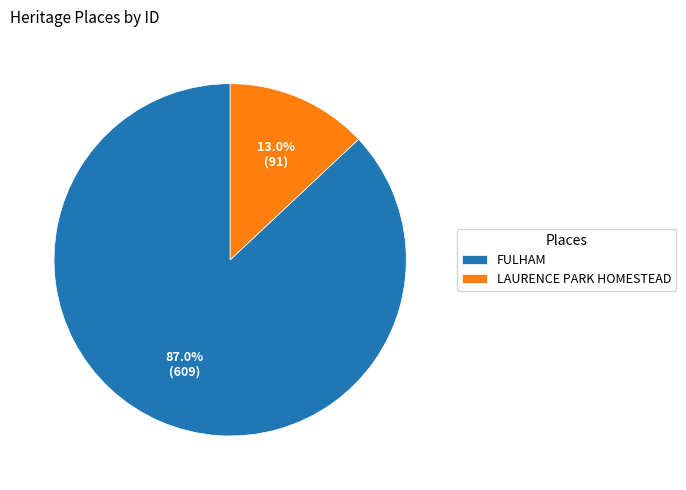

Which category has the biggest portion of the pie?

FULHAM